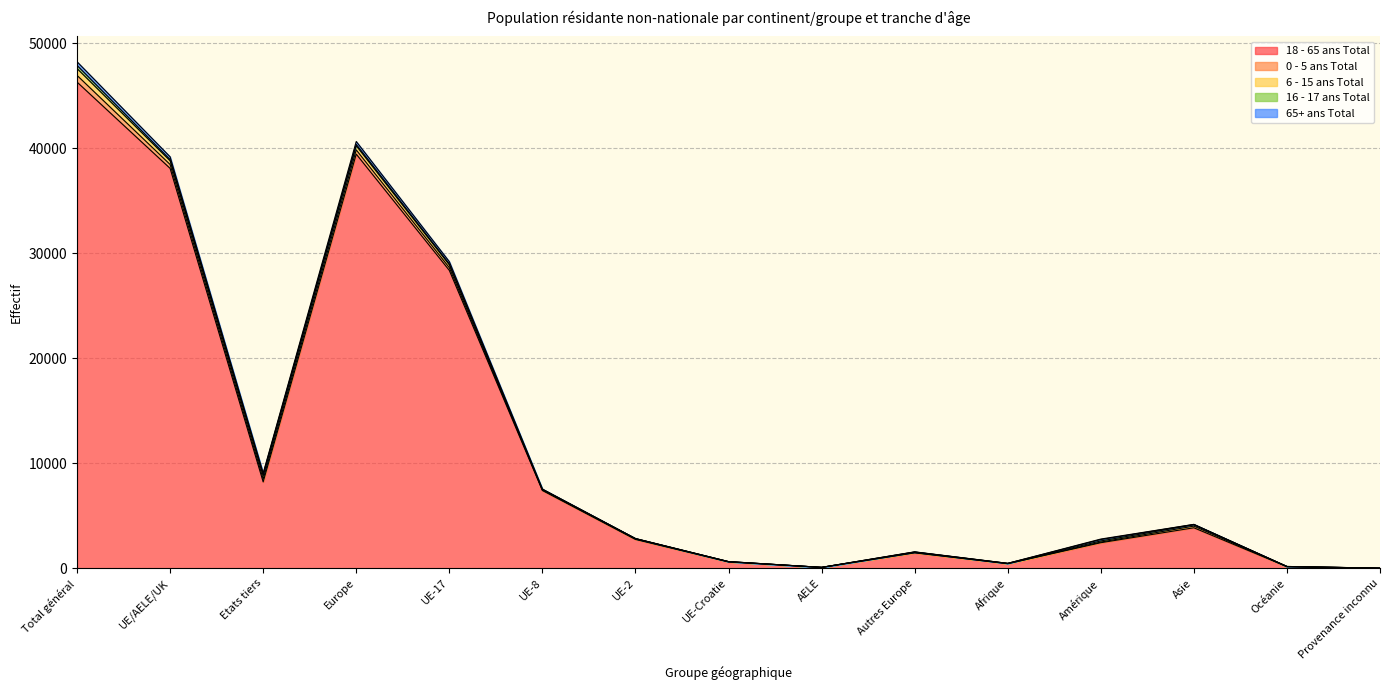

What is the label of the 7th point from the left?

UE-2